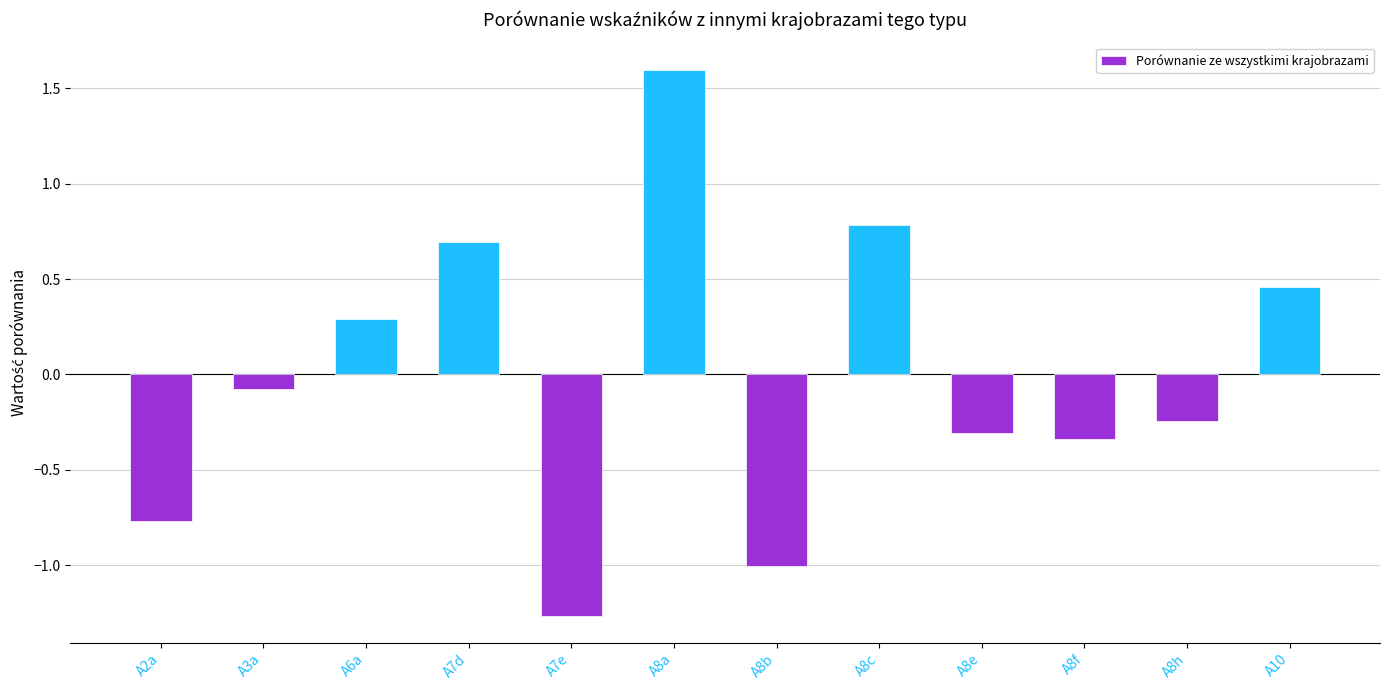

What is the change in value from A8a to A8h?

-1.8